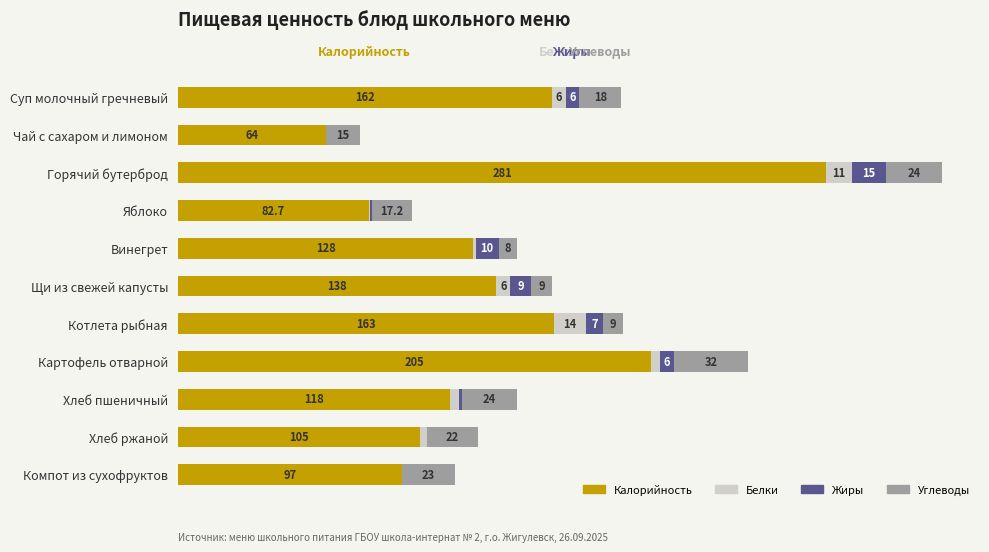

At which label does Калорийность reach its peak?

Горячий бутерброд